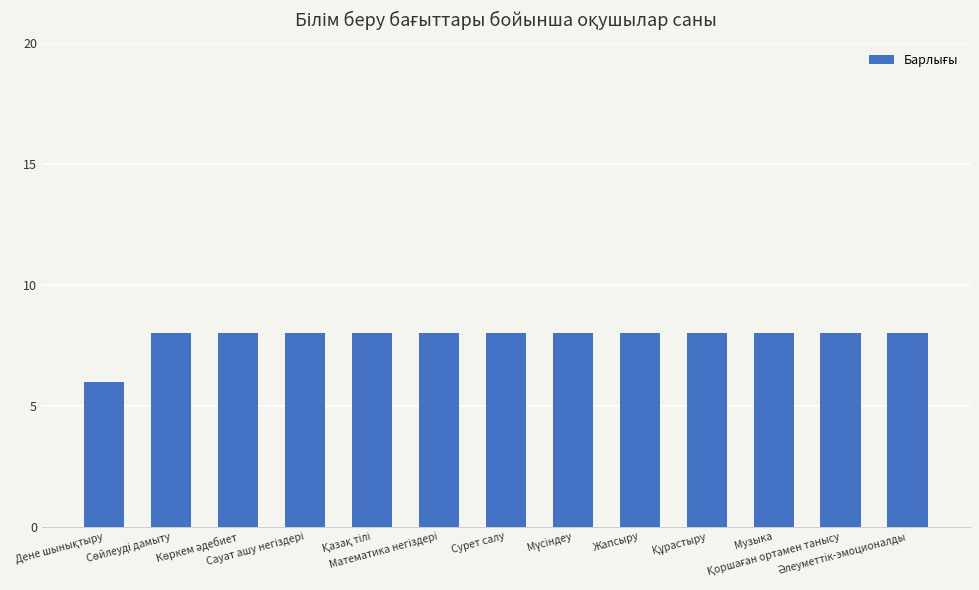

What is the average value?

8